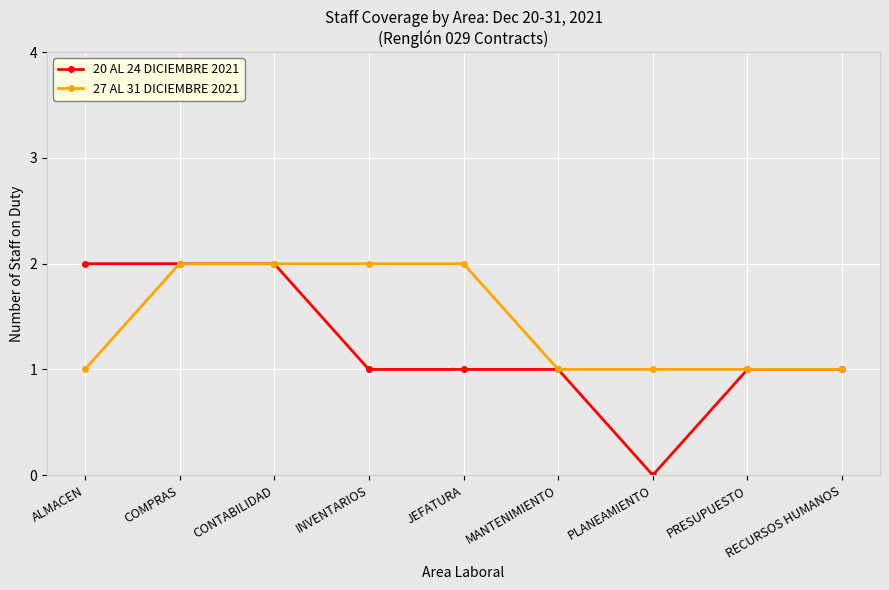

Reading right to left, extract all data points from this chart.

20 AL 24 DICIEMBRE 2021: RECURSOS HUMANOS=1	PRESUPUESTO=1	PLANEAMIENTO=0	MANTENIMIENTO=1	JEFATURA=1	INVENTARIOS=1	CONTABILIDAD=2	COMPRAS=2	ALMACEN=2
27 AL 31 DICIEMBRE 2021: RECURSOS HUMANOS=1	PRESUPUESTO=1	PLANEAMIENTO=1	MANTENIMIENTO=1	JEFATURA=2	INVENTARIOS=2	CONTABILIDAD=2	COMPRAS=2	ALMACEN=1